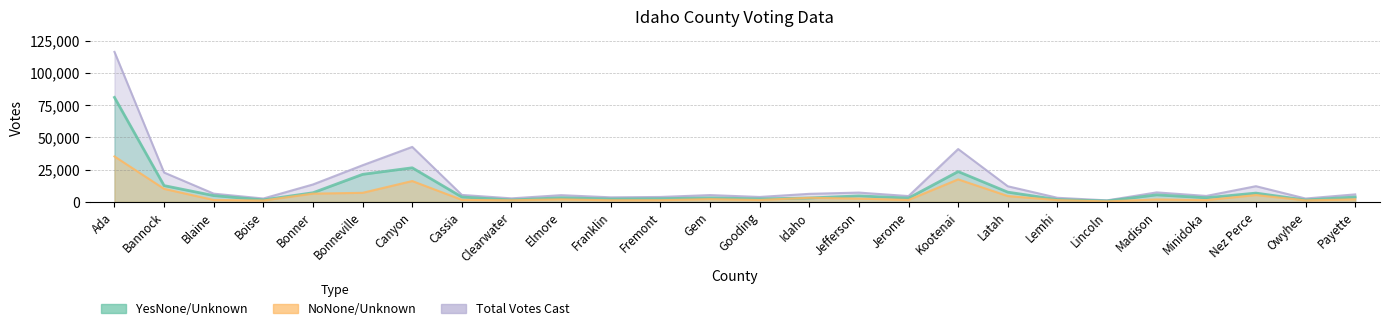

Rank the series by their average value, from highest to lowest.

Total Votes Cast, YesNone/Unknown, NoNone/Unknown